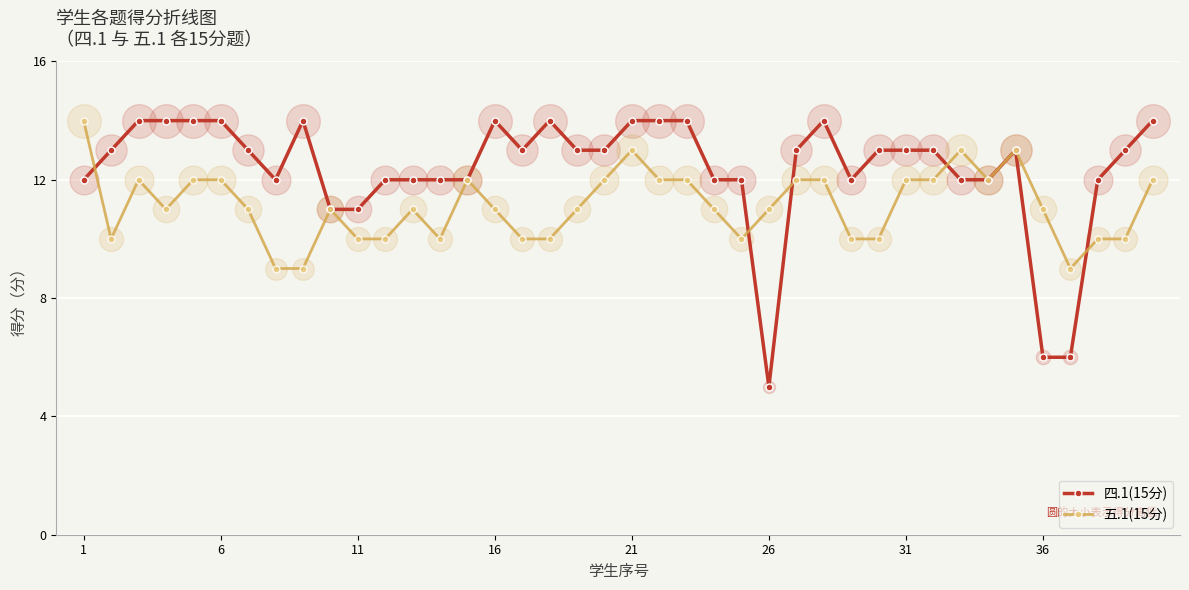

Which series has the largest total across all categories?

四.1(15分)